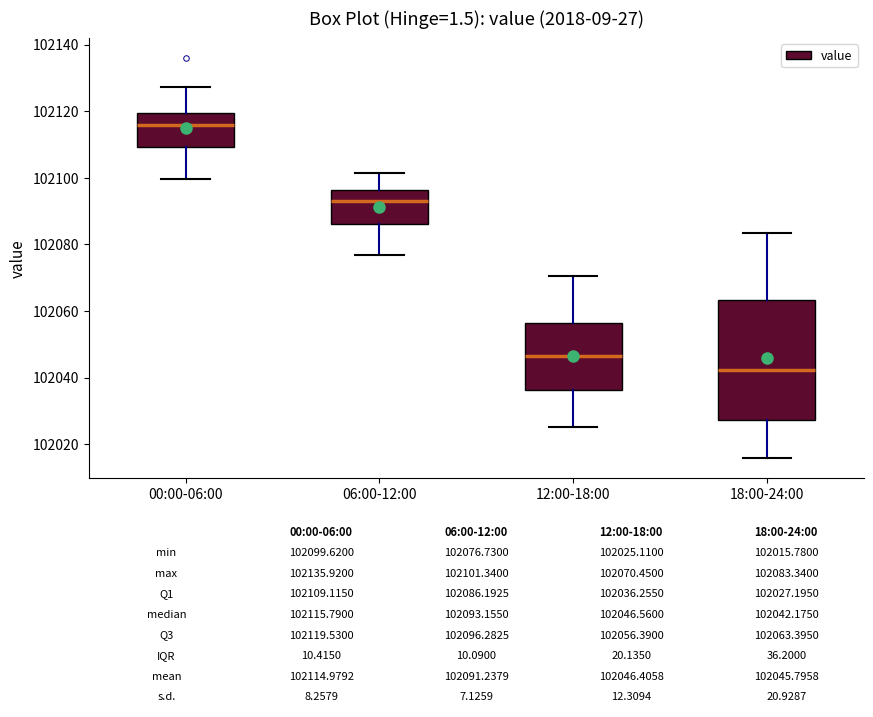

Which box is the tallest, from its lower edge to its upper edge?

18:00-24:00